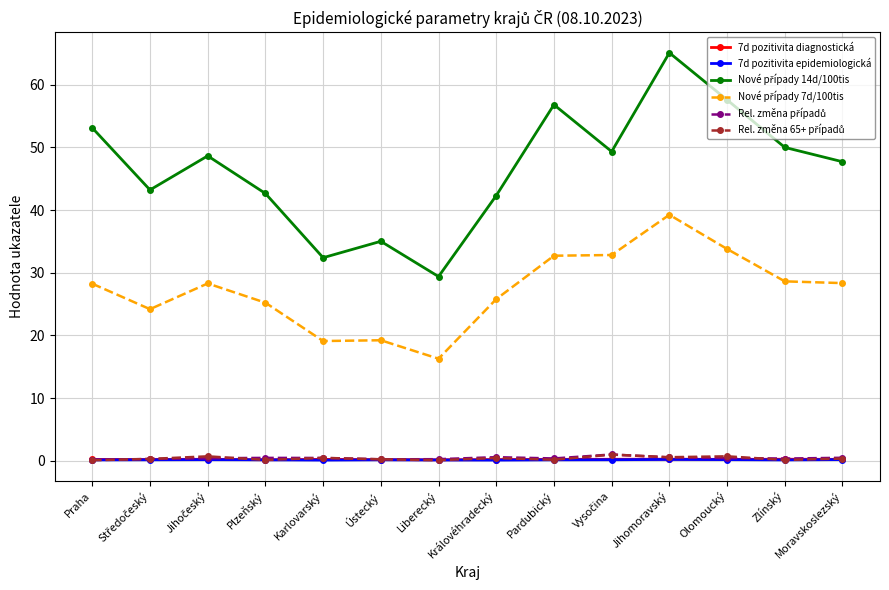

At how many categories does at least one series exceed 37?

11